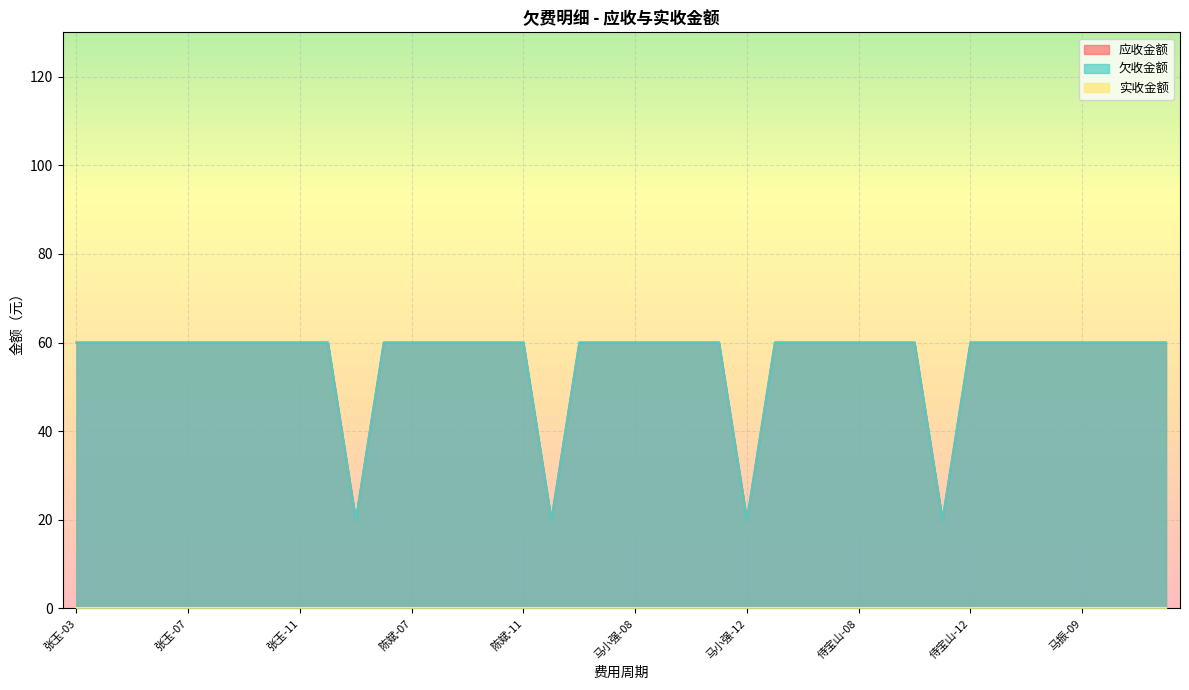

True or false: 欠收金额 has more than 1 points higher than both neighbors.

False